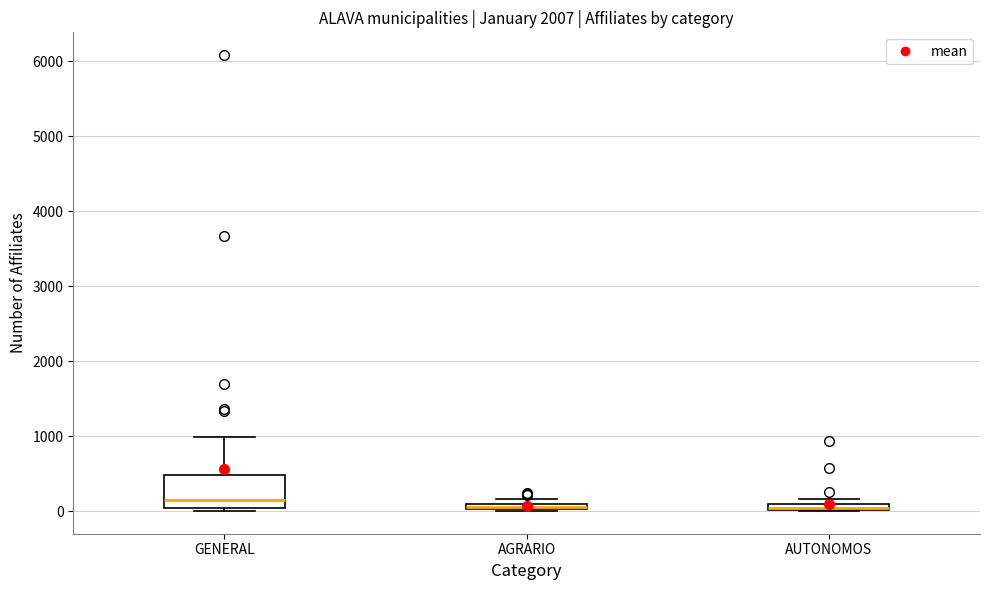

Comparing the boxes themselves (not the whiskers), which one is the tallest?

GENERAL